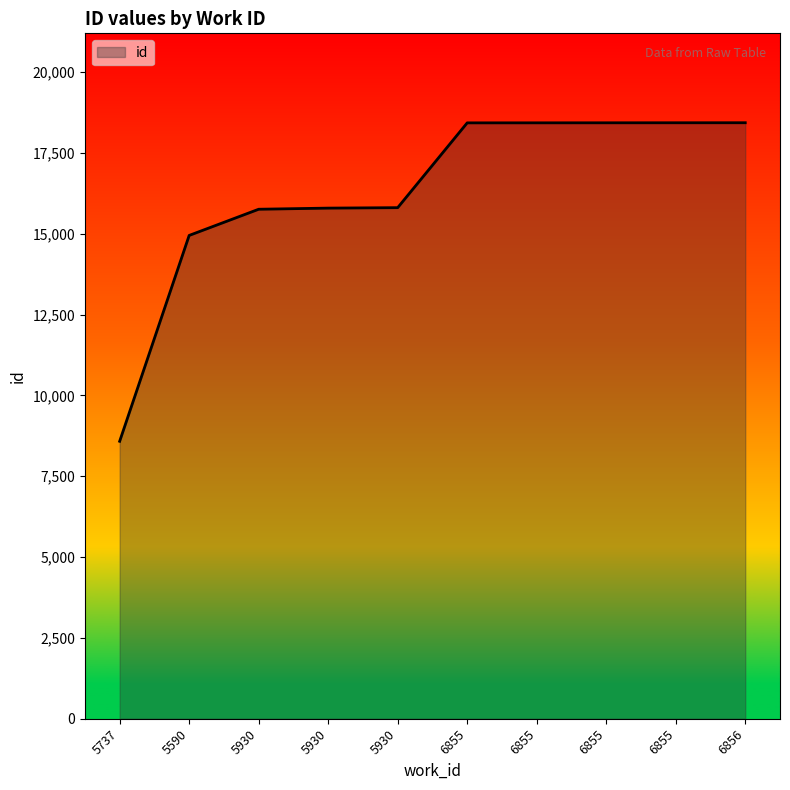

Which category has the highest value across all series?

6856